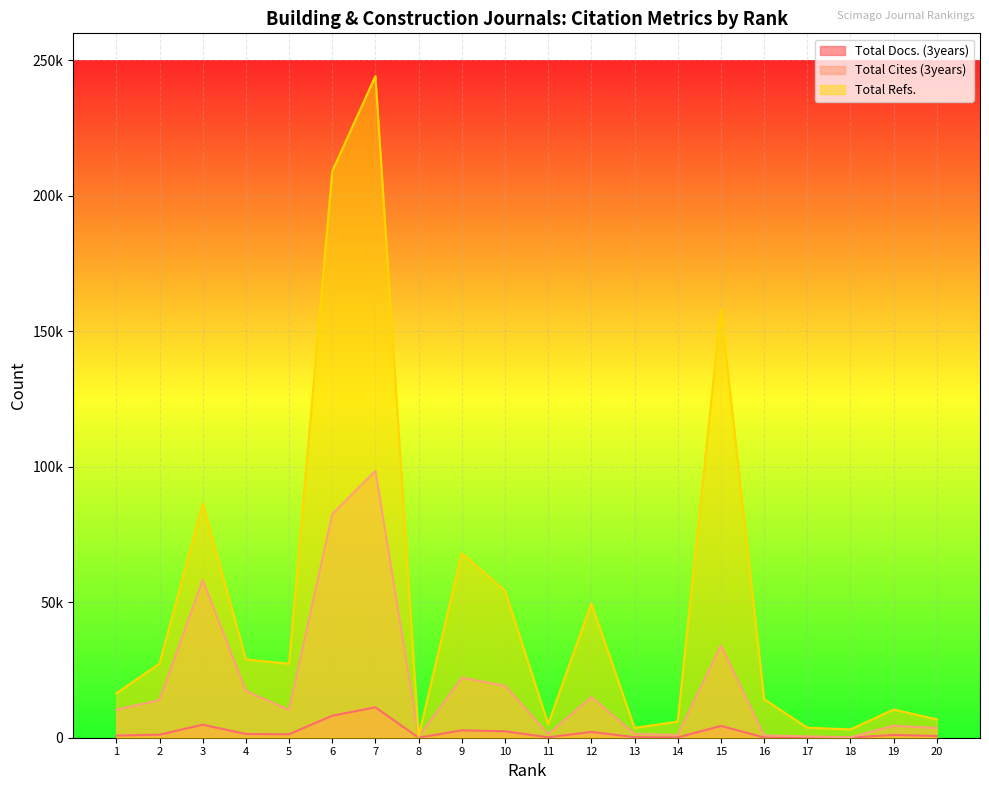

The Total Cites (3years) series shows 33973 at 15. True or false?

True